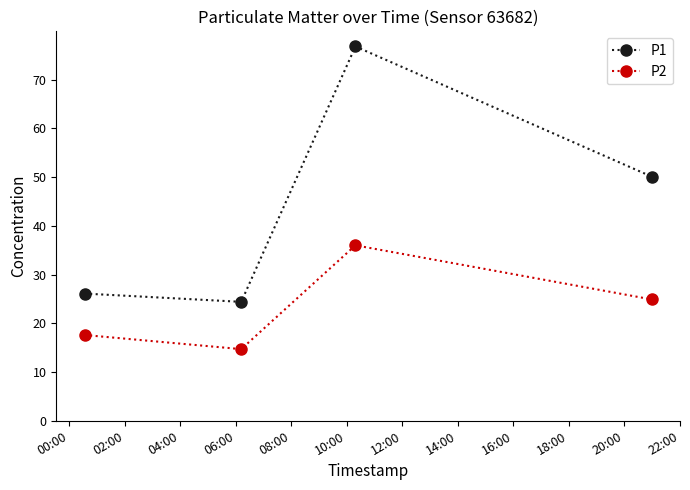

How many lines are shown in the chart?

2